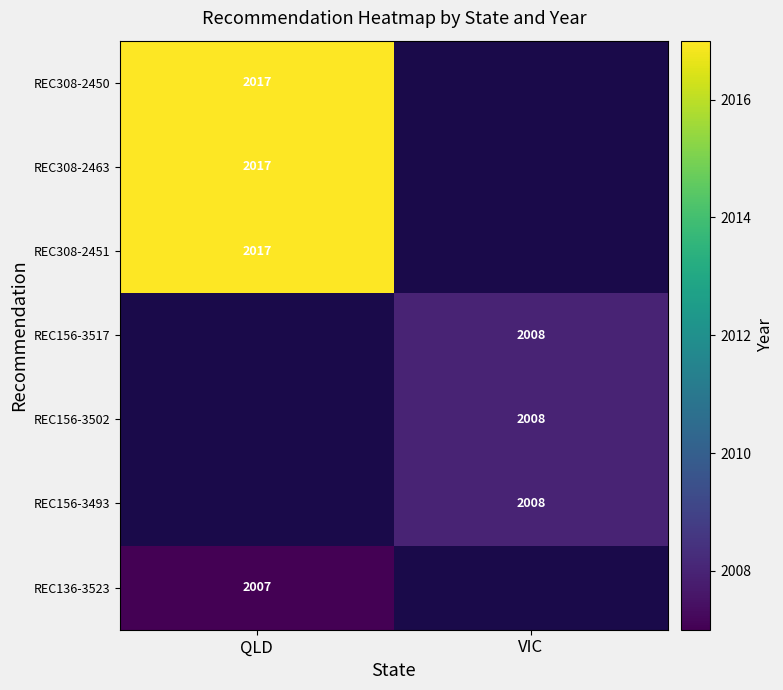

True or false: REC156-3502 has a value of 3605 at VIC.

False